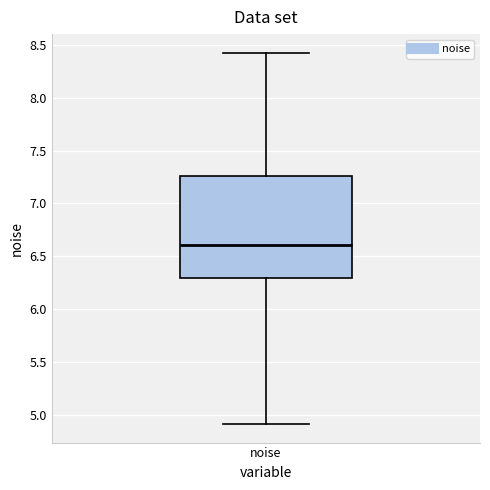

Read this box plot against the y-axis: the position of the median line, the range covered by the box, and the ends of both whiskers. The values are not printed on the chart, so give them approximately, as read against the axis.

median 6.60, box 6.30 to 7.25, whiskers 4.90 to 8.40